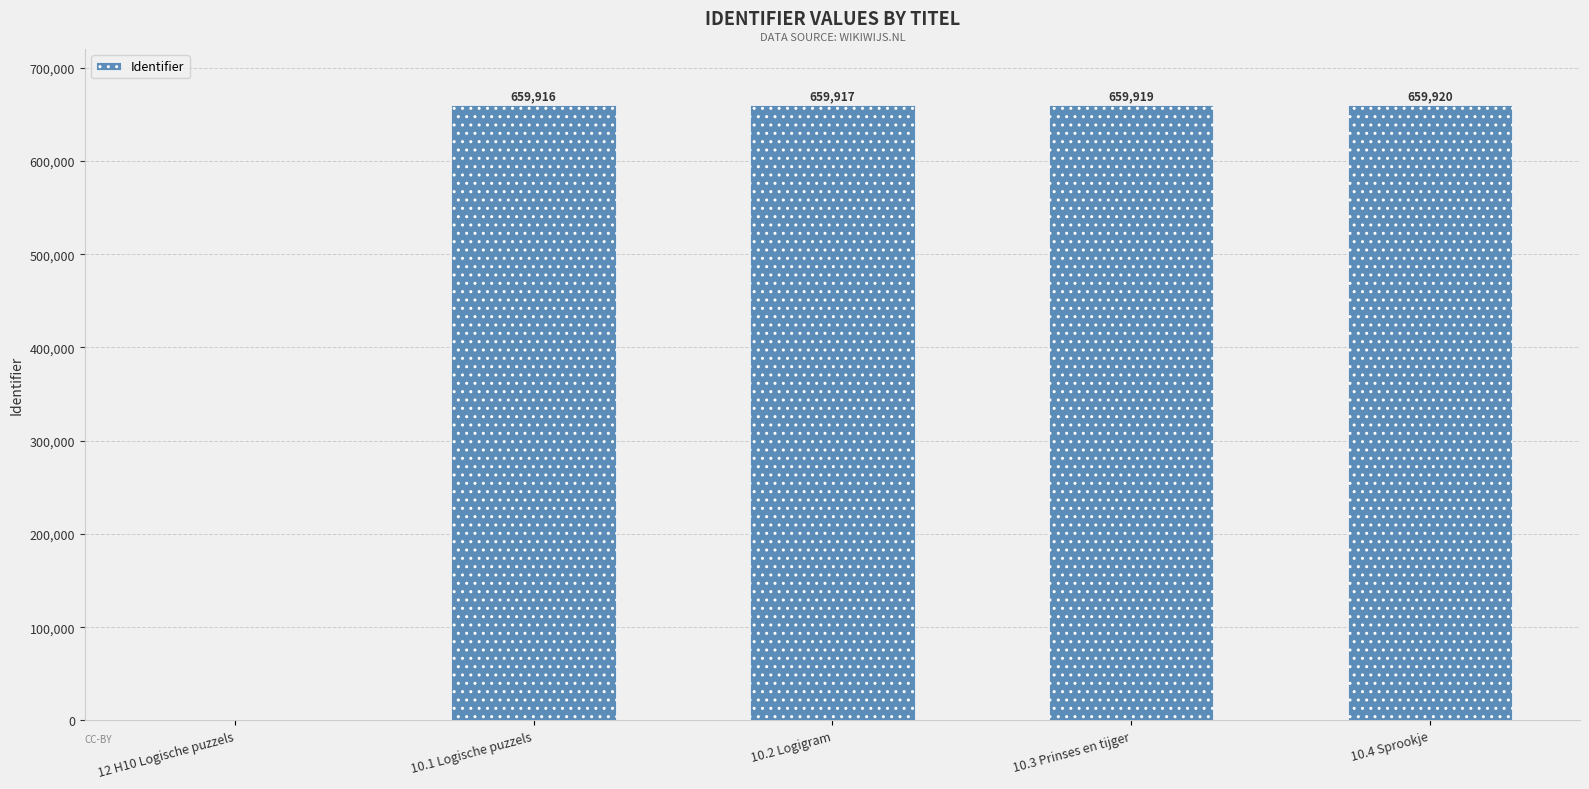

Is it true that the value at 10.4 Sprookje is 659920?

True